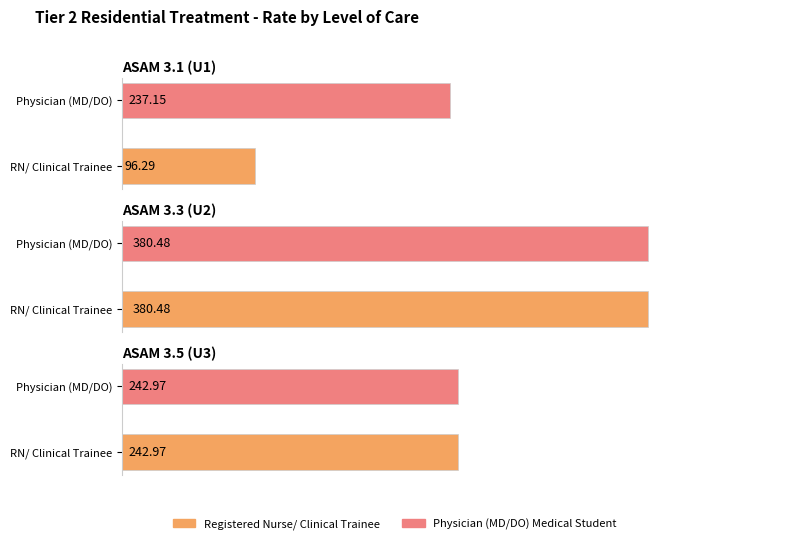

What is the sum of the Physician (MD/DO) Medical Student in C values at ASAM 3.3 (U2) and ASAM 3.5 (U3)?

623.5